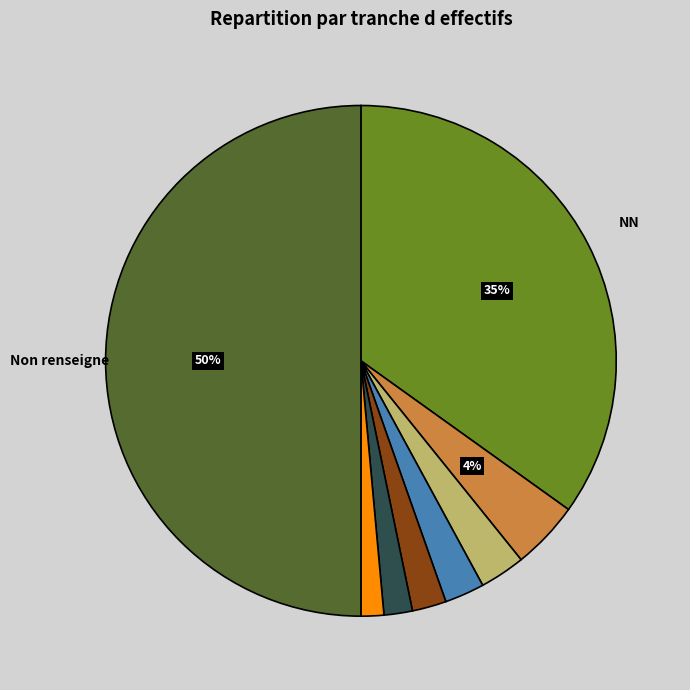

To the nearest percent, what is the difference between the largest and smallest slice percentages?

49%